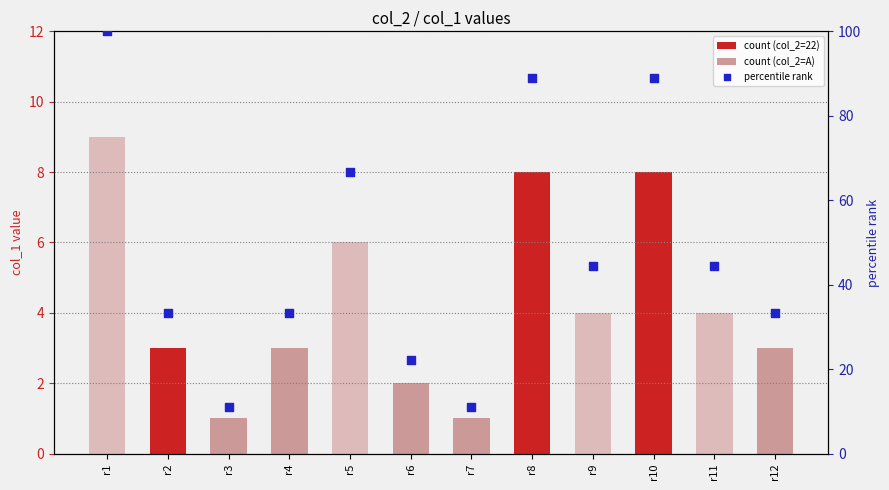

What is the change in value from r2 to r7?

-22.2